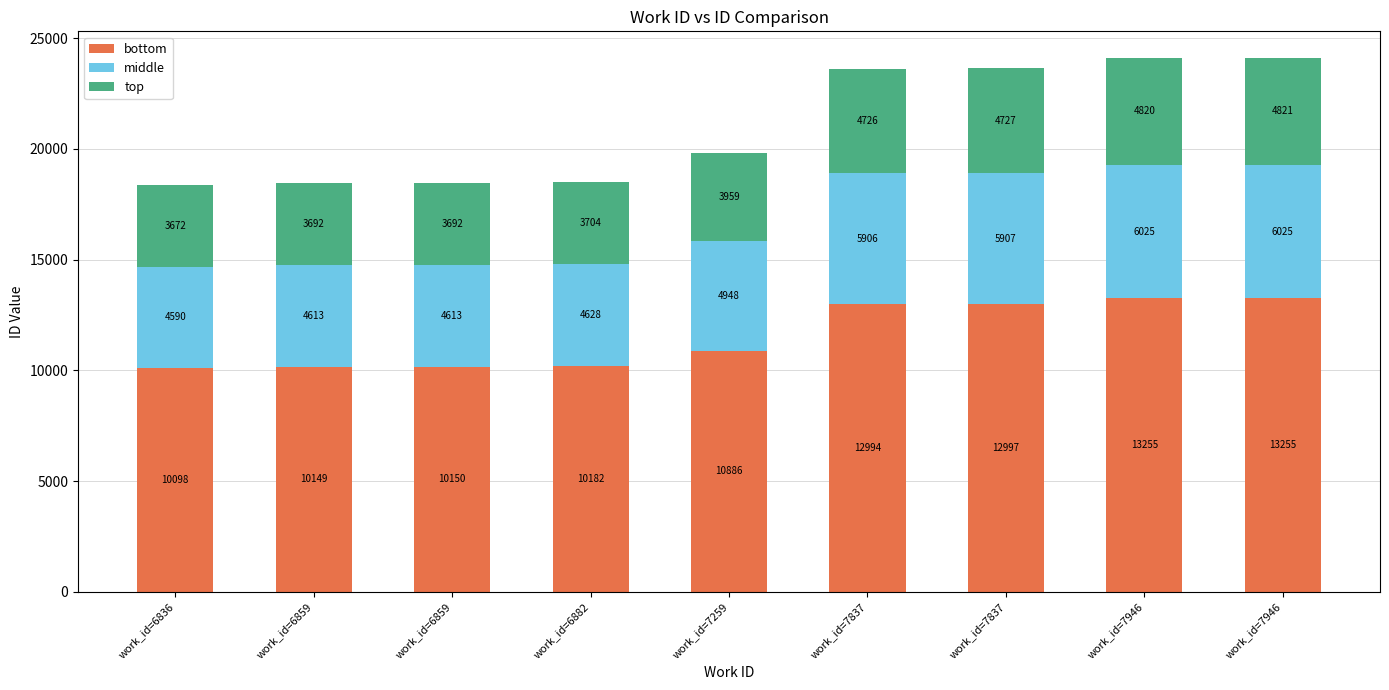

Are the bars horizontal?

No